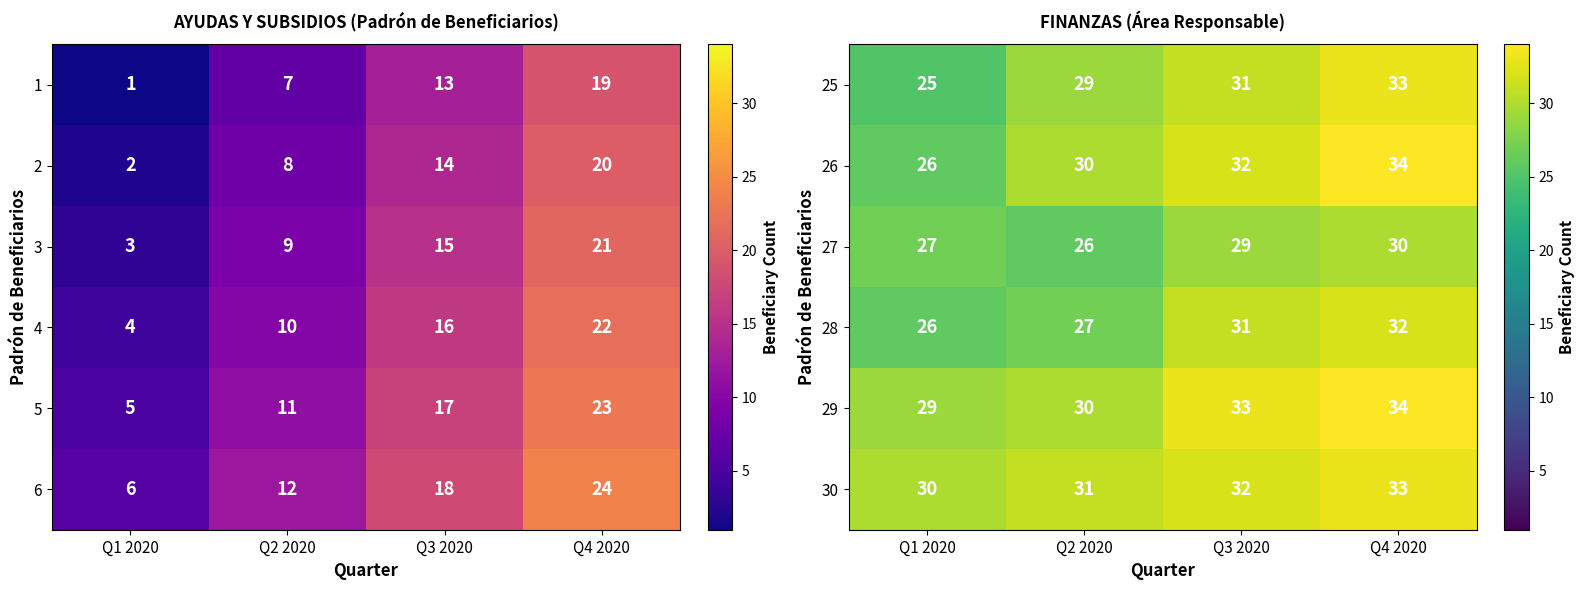

Where is 27 nearest to the value 28?

Q1 2020